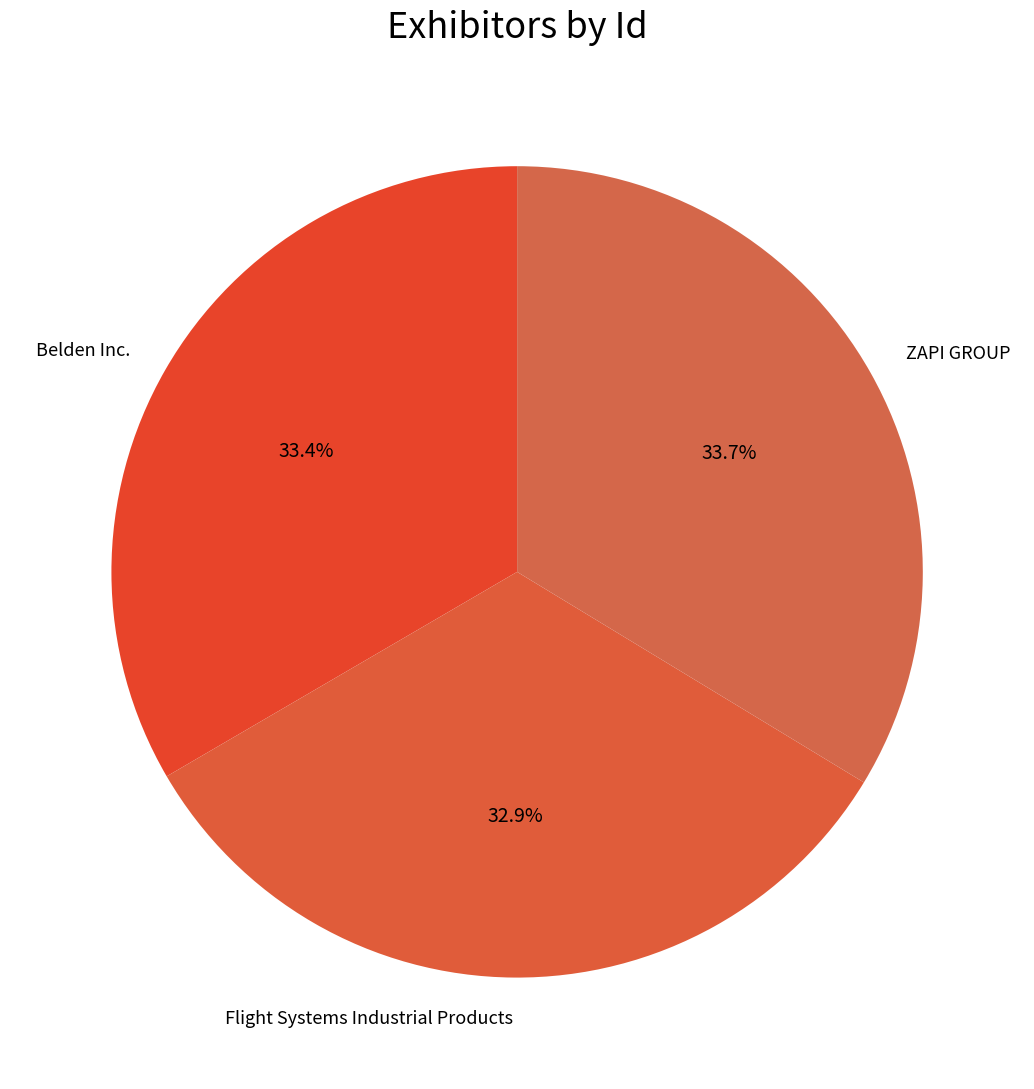

Which has a higher value, Flight Systems Industrial Products or ZAPI GROUP?

ZAPI GROUP